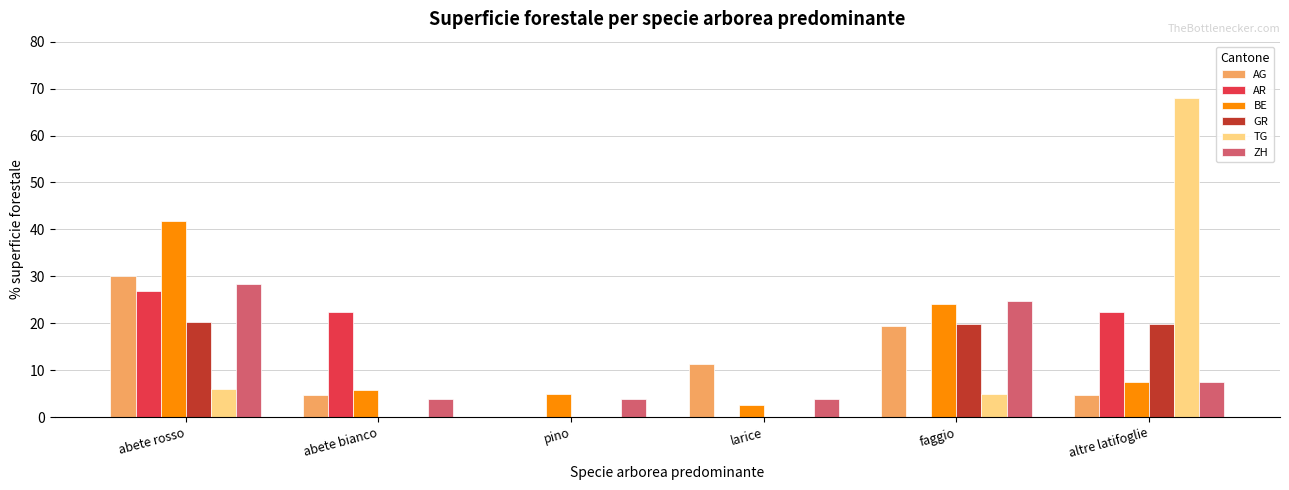

What are all the series names shown in the legend?

AG, AR, BE, GR, TG, ZH